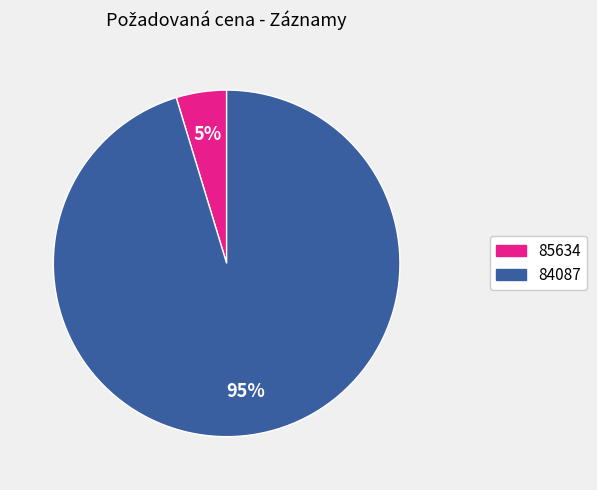

Which category accounts for the majority?

84087